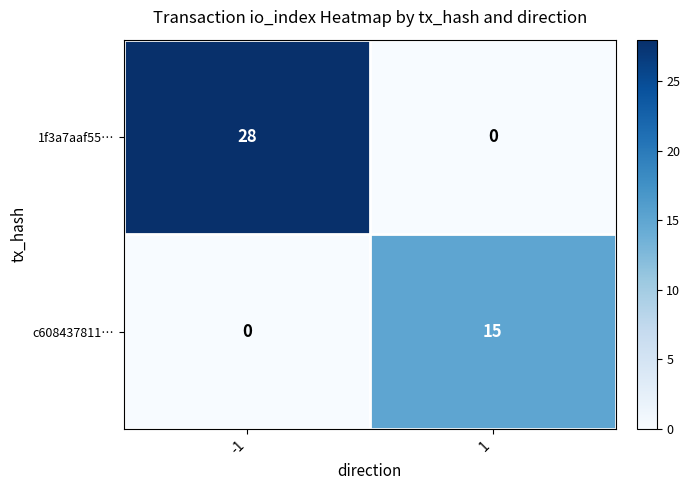

Is it true that c608437811… equals 0 at -1?

True